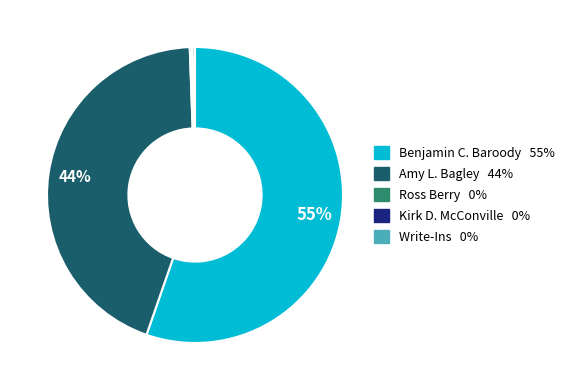

Which category has the biggest portion of the pie?

Benjamin C. Baroody